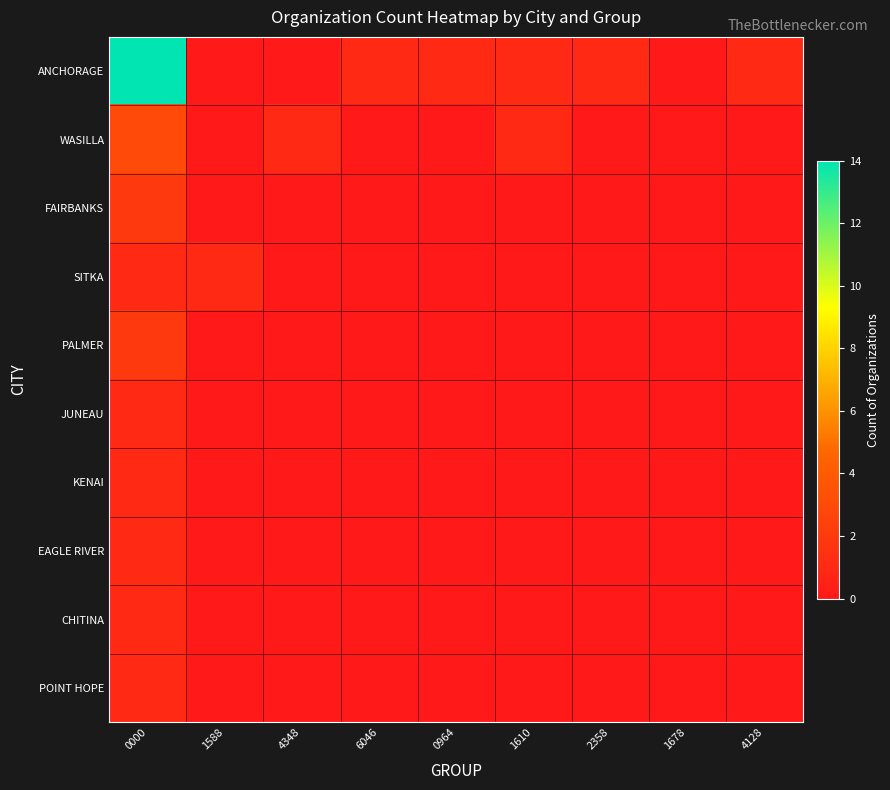

Rank the series by their maximum value, from lowest to highest.

SITKA, JUNEAU, KENAI, EAGLE RIVER, CHITINA, POINT HOPE, FAIRBANKS, PALMER, WASILLA, ANCHORAGE